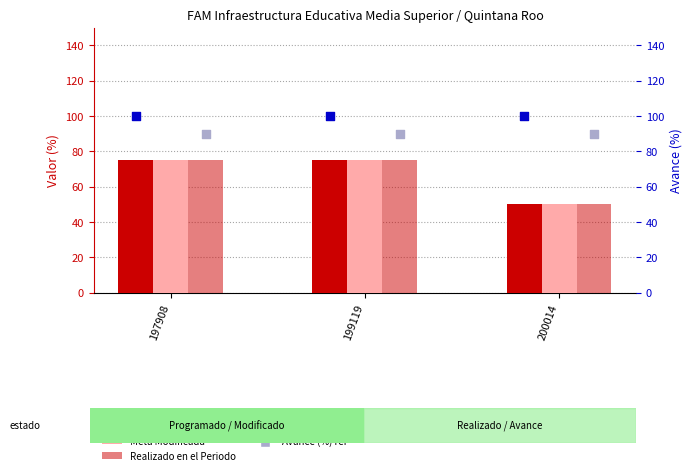

At how many categories does at least one series exceed 79?

3